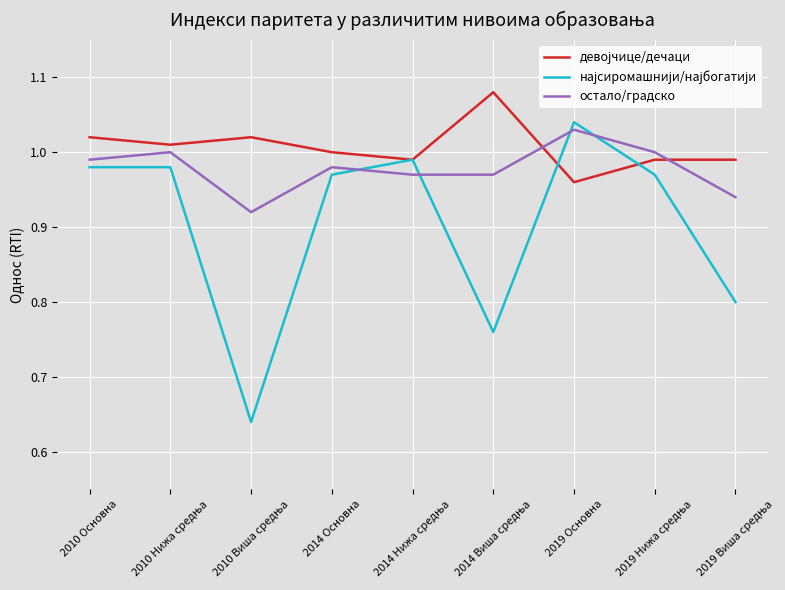

The value of остало/градско at 2019 Основна is 1.0. True or false?

True